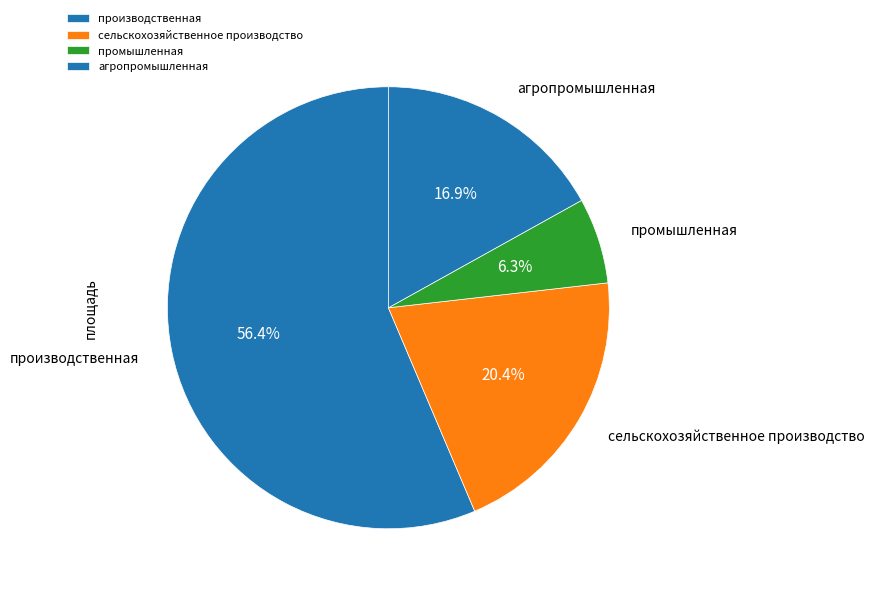

Which category has the biggest portion of the pie?

производственная